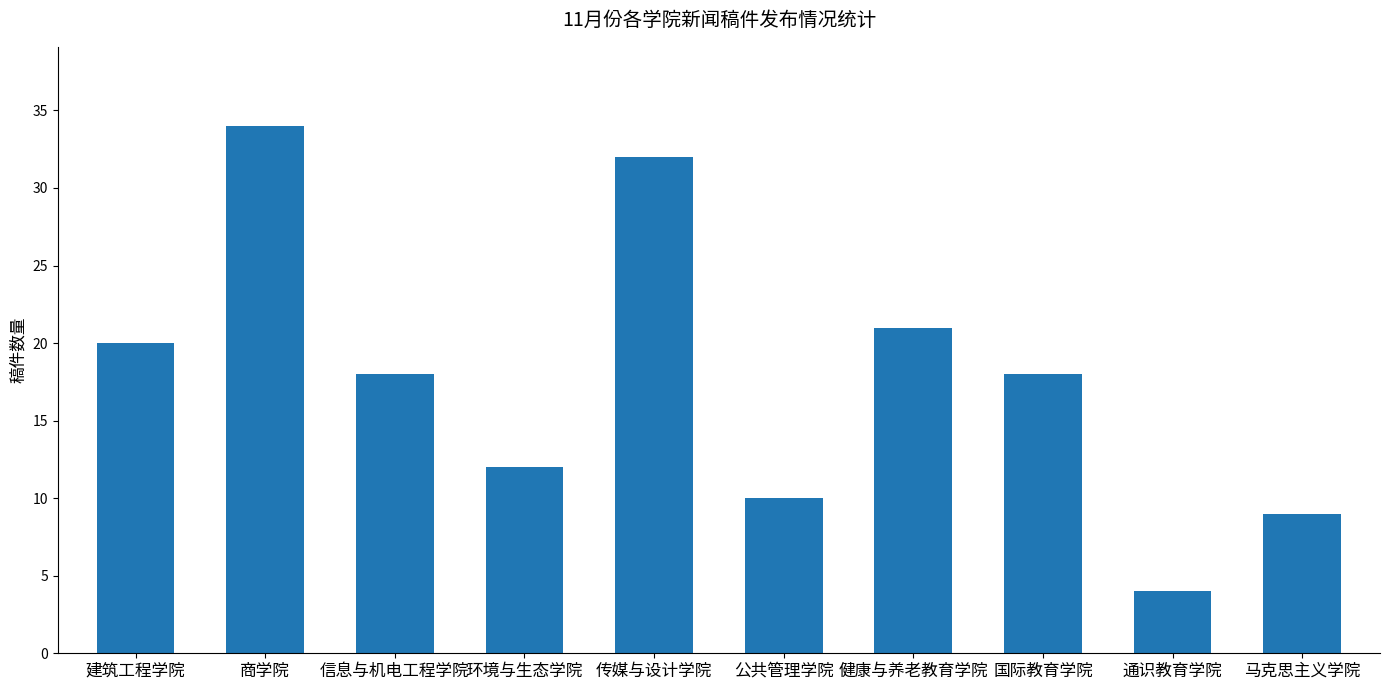

How many bars are there in total?

10